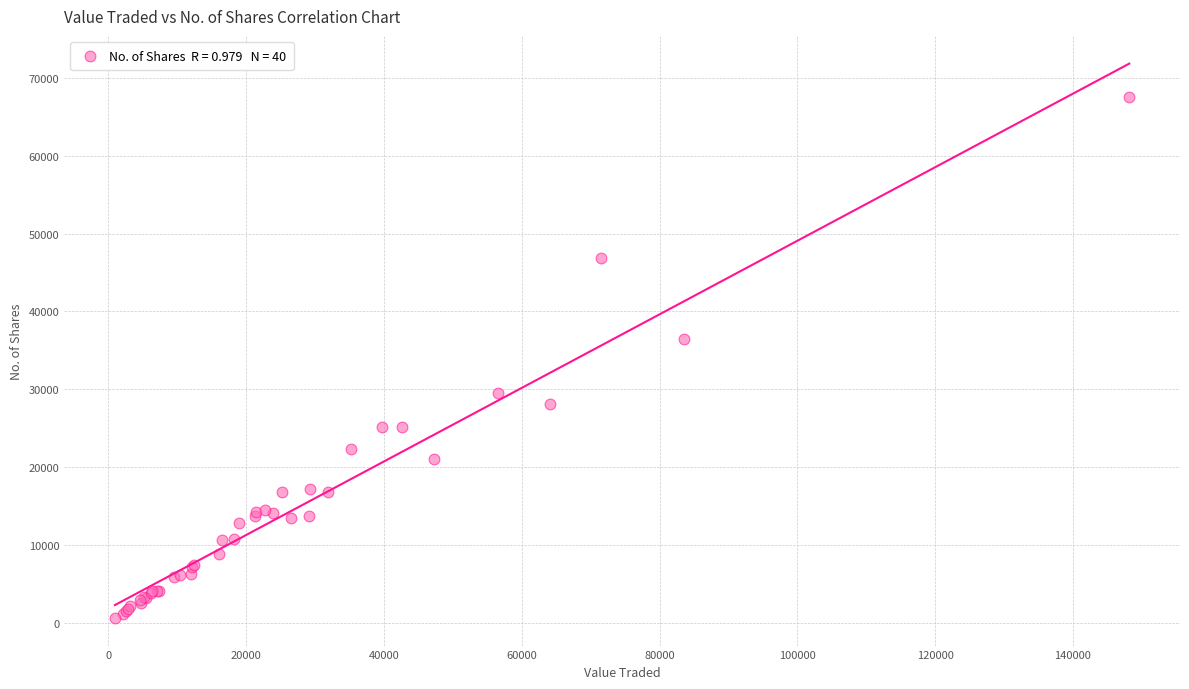

What Y value in the scatter plot is closest to 34076?

36448